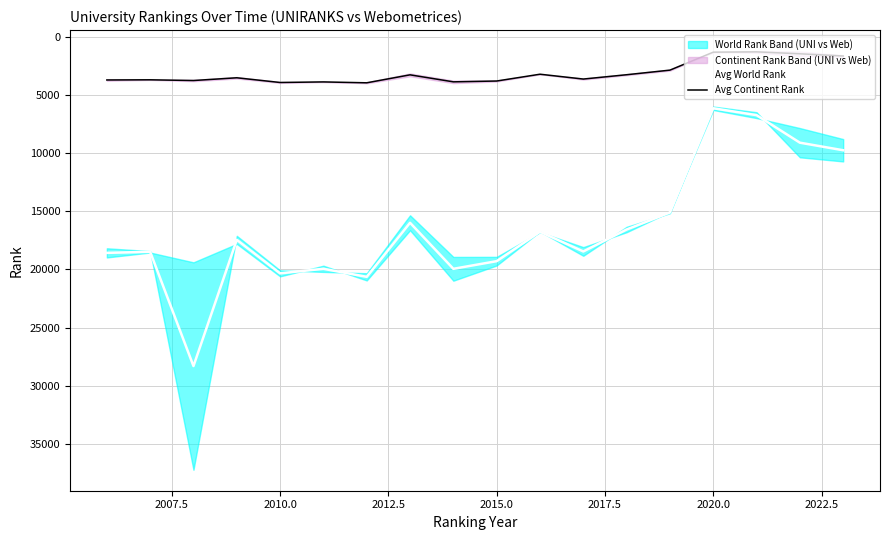

Reading right to left, what are all the values shown in this chart?

Avg World Rank: 9764.5	9114.5	6751.0	6159.0	15111.0	16569.5	18453.0	16769.0	19286.5	19943.5	15991.0	20632.0	19942.0	20332.5	17455.0	28291.5	18483.5	18574.0
Avg Continent Rank: 1671.0	1482.5	1316.0	1343.0	2886.0	3280.5	3651.5	3236.5	3820.5	3891.0	3290.0	3974.0	3897.5	3946.5	3542.5	3778.0	3716.5	3730.5